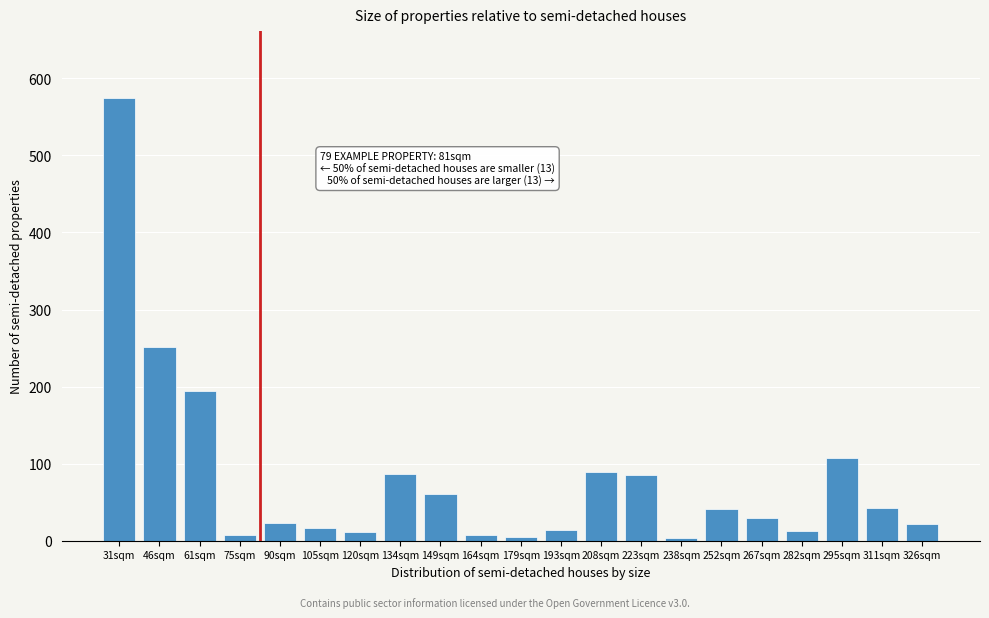

Between 311sqm and 46sqm, which is larger?

46sqm